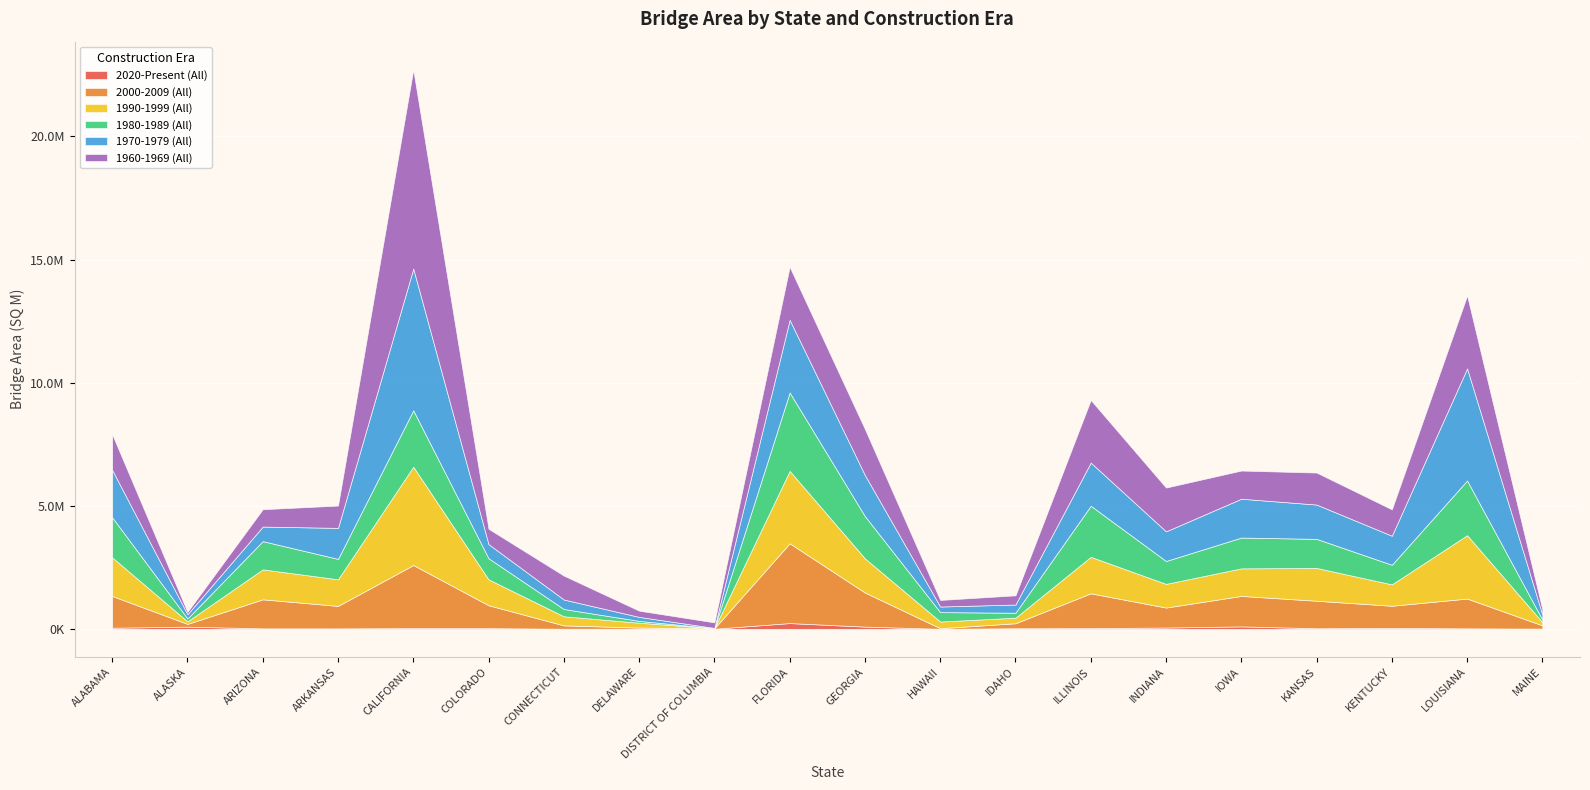

Reading left to right, extract all data points from this chart.

2020-Present (All): ALABAMA=44279.6	ALASKA=87457.8	ARIZONA=18357.9	ARKANSAS=17065.2	CALIFORNIA=28602.7	COLORADO=26294.9	CONNECTICUT=3658.8	DELAWARE=5529.0	DISTRICT OF COLUMBIA=2723.5	FLORIDA=232992.2	GEORGIA=89357.0	HAWAII=518.6	IDAHO=22900.8	ILLINOIS=28234.2	INDIANA=52109.4	IOWA=98224.4	KANSAS=22764.4	KENTUCKY=37949.8	LOUISIANA=18538.4	MAINE=8221.3
2000-2009 (All): ALABAMA=1288823.5	ALASKA=110882.0	ARIZONA=1179313.4	ARKANSAS=913717.2	CALIFORNIA=2561654.8	COLORADO=930287.1	CONNECTICUT=134874.4	DELAWARE=46401.5	DISTRICT OF COLUMBIA=17338.3	FLORIDA=3240840.9	GEORGIA=1384355.0	HAWAII=23644.7	IDAHO=202450.8	ILLINOIS=1412834.1	INDIANA=811040.6	IOWA=1236807.8	KANSAS=1116682.6	KENTUCKY=898370.4	LOUISIANA=1209394.1	MAINE=131506.0
1990-1999 (All): ALABAMA=1568914.4	ALASKA=103542.0	ARIZONA=1217464.2	ARKANSAS=1080526.5	CALIFORNIA=3995338.8	COLORADO=1051545.6	CONNECTICUT=370281.3	DELAWARE=196288.5	DISTRICT OF COLUMBIA=3108.9	FLORIDA=2940417.5	GEORGIA=1387046.9	HAWAII=271017.1	IDAHO=226145.8	ILLINOIS=1482890.5	INDIANA=961748.6	IOWA=1120291.9	KANSAS=1332725.9	KENTUCKY=869446.6	LOUISIANA=2575433.3	MAINE=128967.9
1980-1989 (All): ALABAMA=1627983.1	ALASKA=119641.2	ARIZONA=1146560.6	ARKANSAS=829259.6	CALIFORNIA=2291332.3	COLORADO=858153.1	CONNECTICUT=295694.0	DELAWARE=73825.6	DISTRICT OF COLUMBIA=1350.1	FLORIDA=3187685.9	GEORGIA=1717345.5	HAWAII=382548.7	IDAHO=201999.1	ILLINOIS=2075521.3	INDIANA=930021.6	IOWA=1252041.8	KANSAS=1181969.5	KENTUCKY=795565.9	LOUISIANA=2222765.7	MAINE=105198.3
1970-1979 (All): ALABAMA=1927210.3	ALASKA=171038.7	ARIZONA=591412.8	ARKANSAS=1259984.7	CALIFORNIA=5758224.3	COLORADO=573234.7	CONNECTICUT=385542.6	DELAWARE=162148.6	DISTRICT OF COLUMBIA=12158.4	FLORIDA=2950425.5	GEORGIA=1667794.9	HAWAII=227234.4	IDAHO=332585.0	ILLINOIS=1752623.1	INDIANA=1205051.3	IOWA=1577271.4	KANSAS=1393479.5	KENTUCKY=1180021.7	LOUISIANA=4553869.6	MAINE=203149.4
1960-1969 (All): ALABAMA=1444248.8	ALASKA=96099.9	ARIZONA=704751.9	ARKANSAS=906055.4	CALIFORNIA=8080840.8	COLORADO=623688.4	CONNECTICUT=970976.8	DELAWARE=252634.3	DISTRICT OF COLUMBIA=224399.0	FLORIDA=2153179.7	GEORGIA=1869202.4	HAWAII=266969.6	IDAHO=373420.5	ILLINOIS=2543910.6	INDIANA=1777184.3	IOWA=1144519.6	KANSAS=1299814.2	KENTUCKY=1071197.0	LOUISIANA=2960806.8	MAINE=210351.6